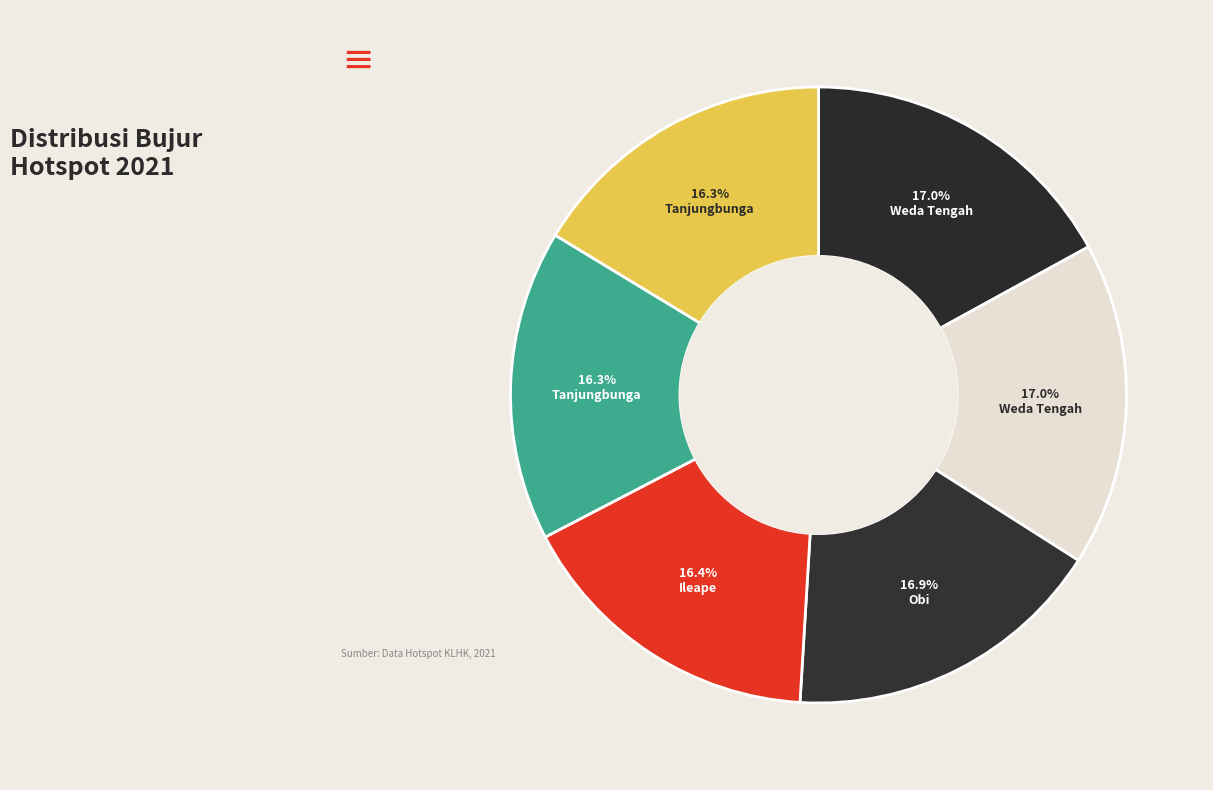

How many segments does this pie chart have?

6